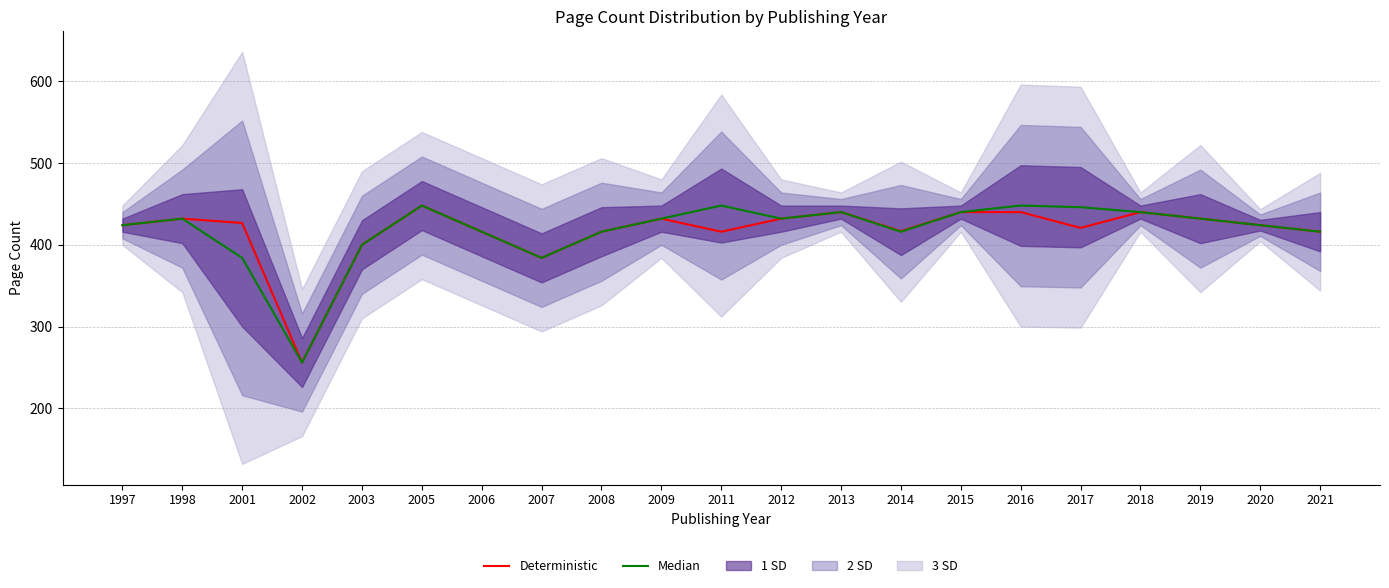

True or false: Median and Deterministic intersect in this chart.

False